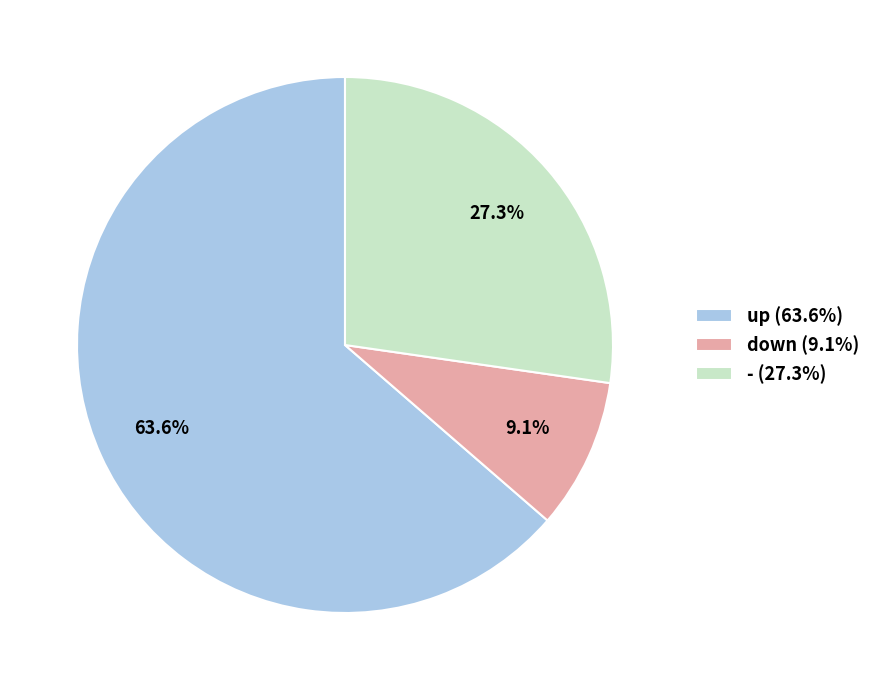

Approximately how many times larger is the value at down compared to -?

0.3